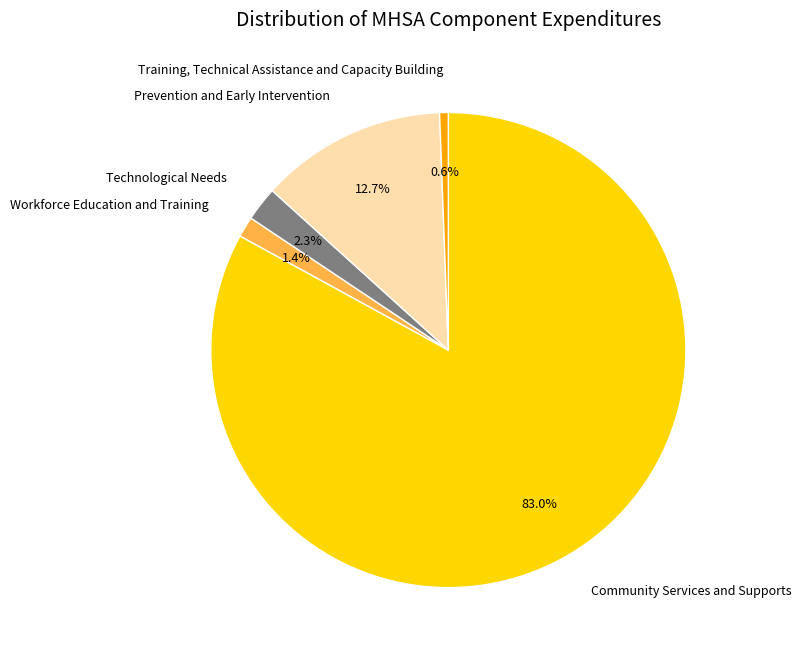

Which slice is the smallest?

Training, Technical Assistance and Capacity Building